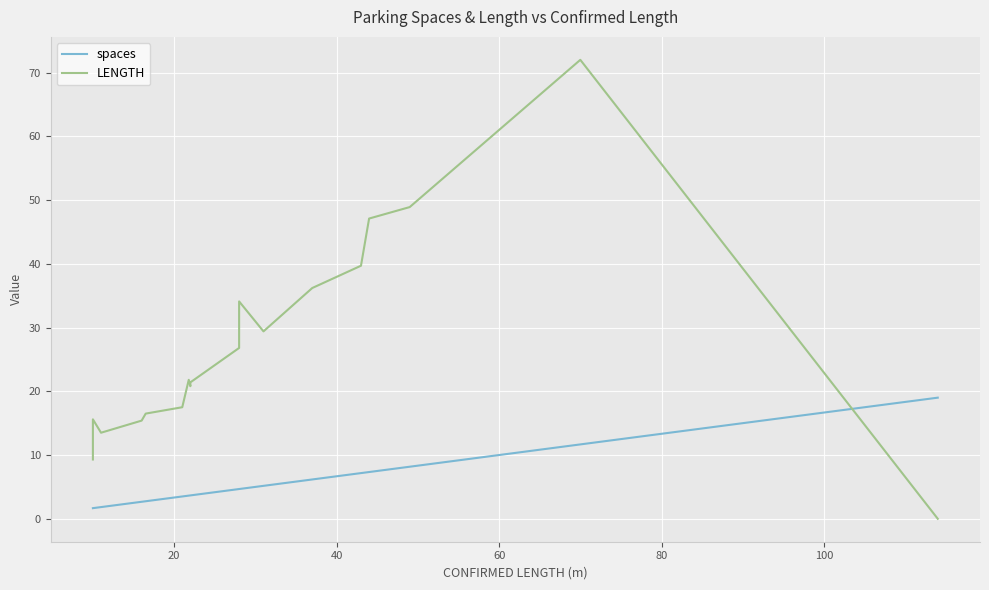

How many intersections are there between spaces and LENGTH?

1